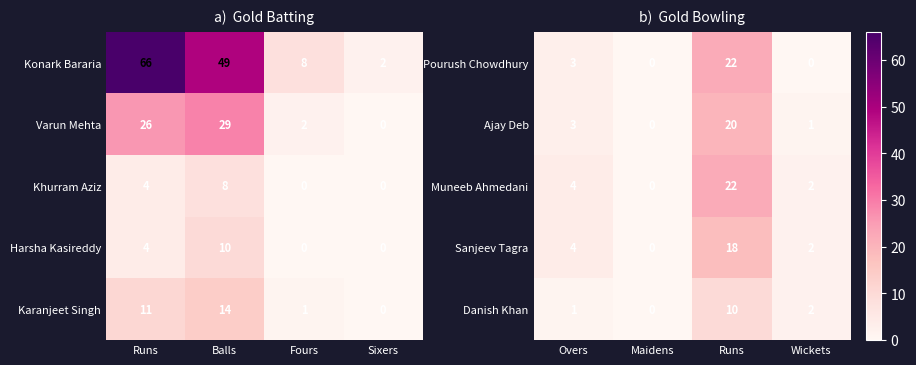

Is the value of Danish Khan at Overs greater than the value of Muneeb Ahmedani at Overs?

No